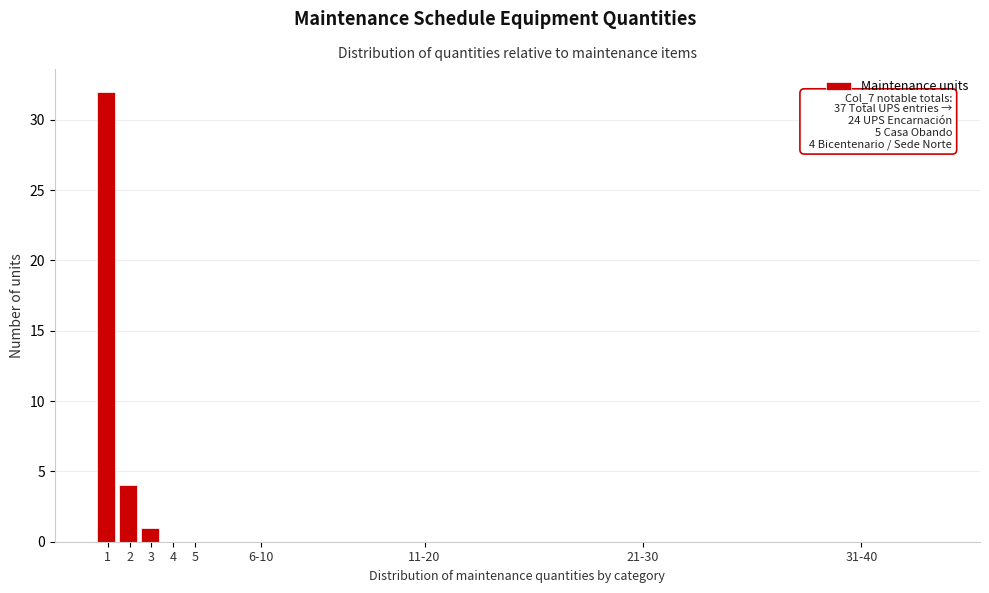

Reading right to left, list all the values displayed in this chart.

31-40=0	21-30=0	11-20=0	6-10=0	5=0	4=0	3=1	2=4	1=32